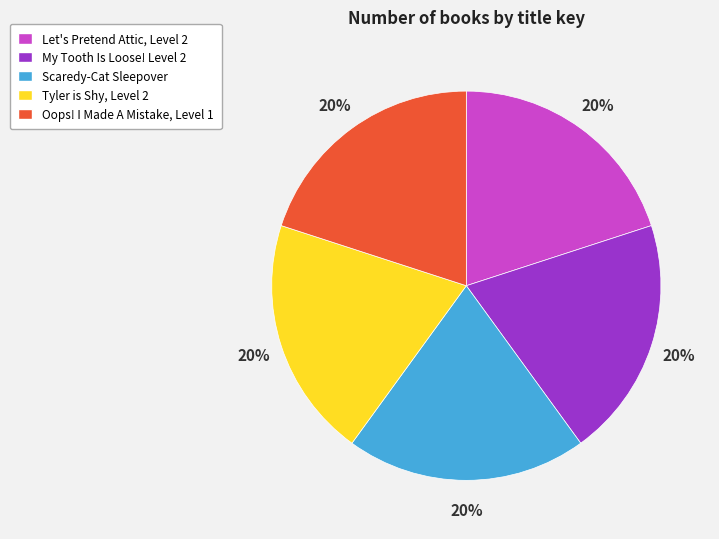

To the nearest percent, what is the combined percentage of Oops! I Made A Mistake, Level 1 and My Tooth Is Loose! Level 2?

40%